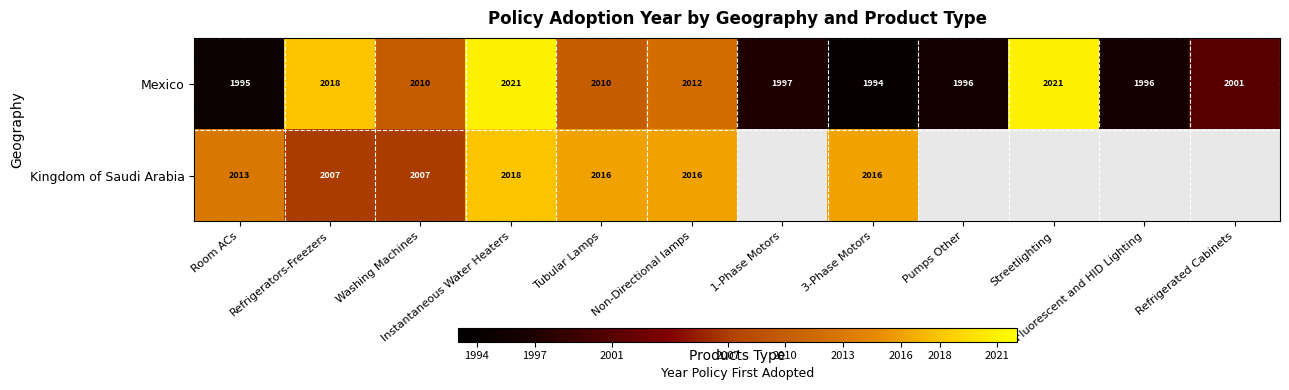

The Mexico series shows 2012 at Non-Directional lamps. True or false?

True